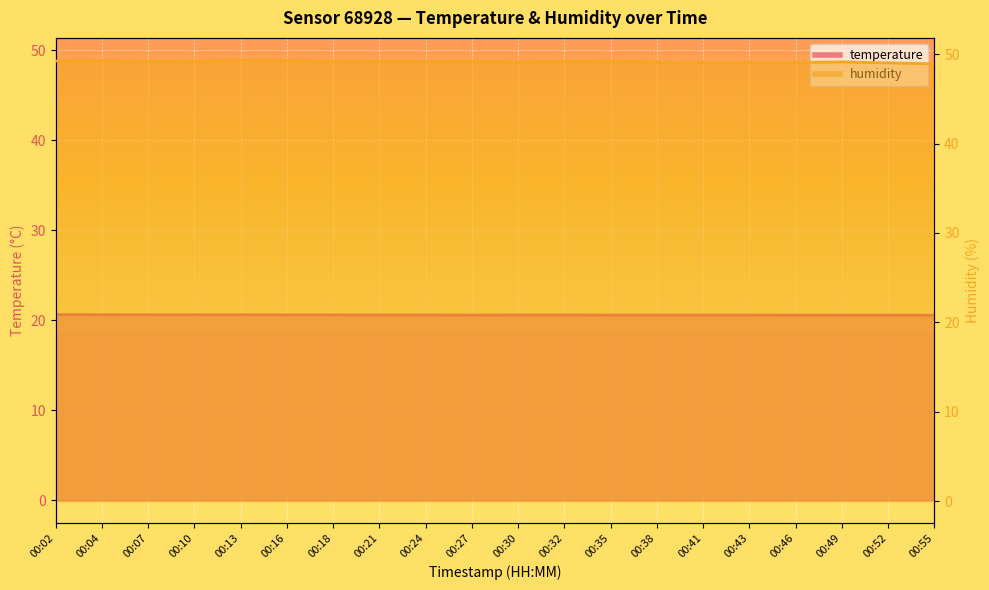

At how many categories does at least one series exceed 30?

20